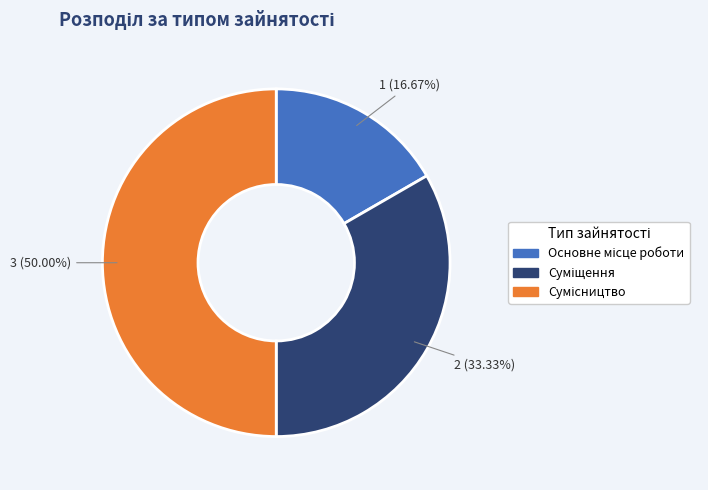

What is the smallest slice in the pie chart?

Основне місце роботи